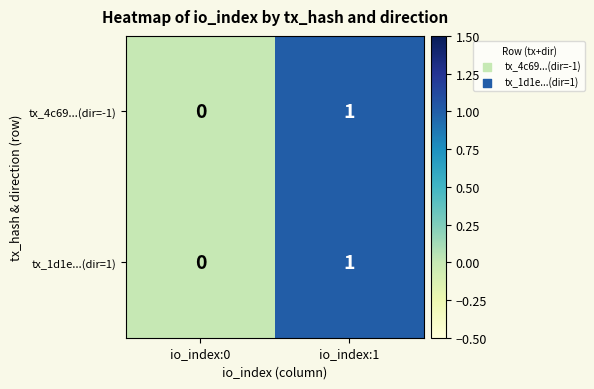

Where is tx_4c69...(dir=-1) nearest to the value 0?

io_index:0